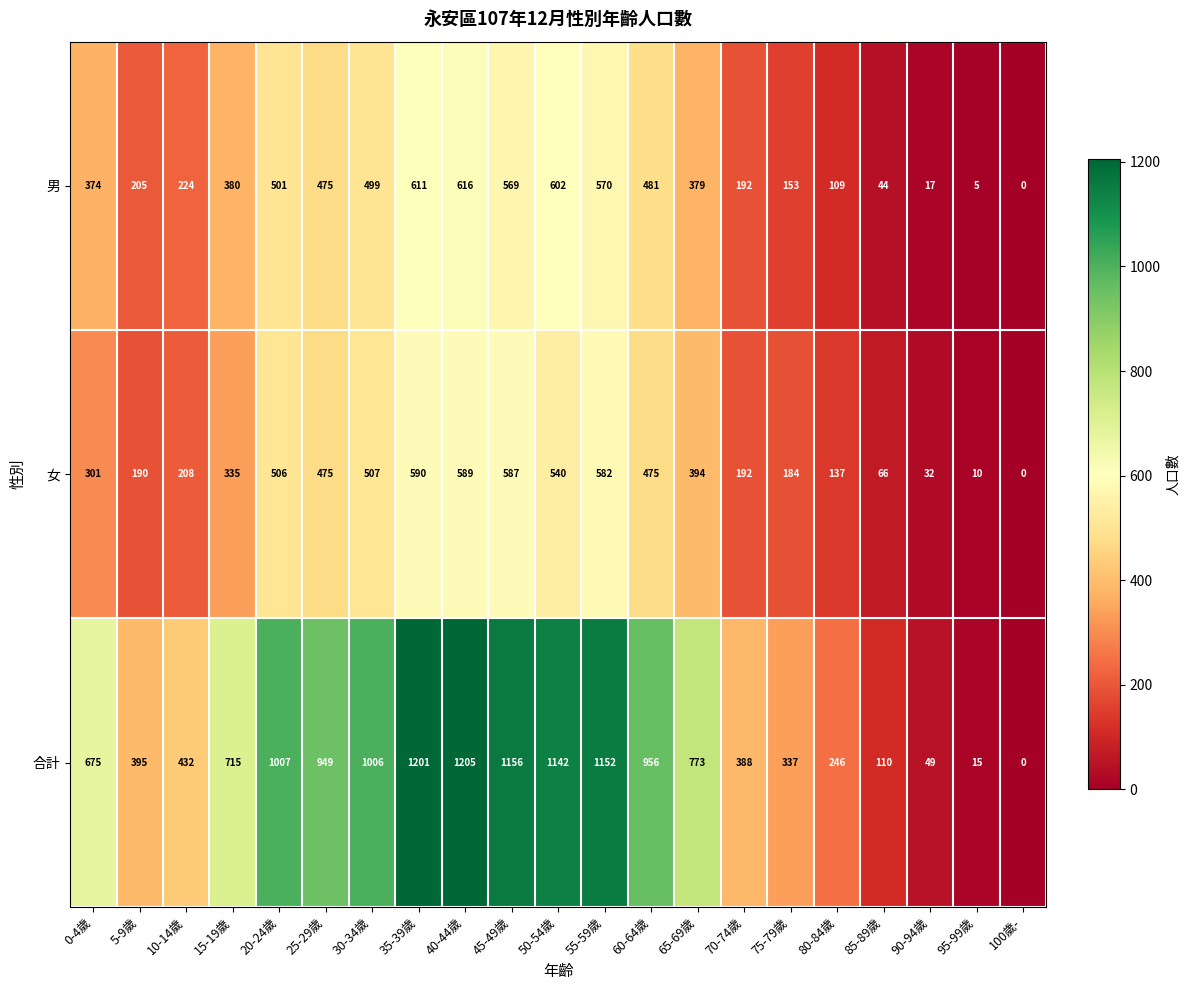

What is the maximum value shown in the chart?

1205